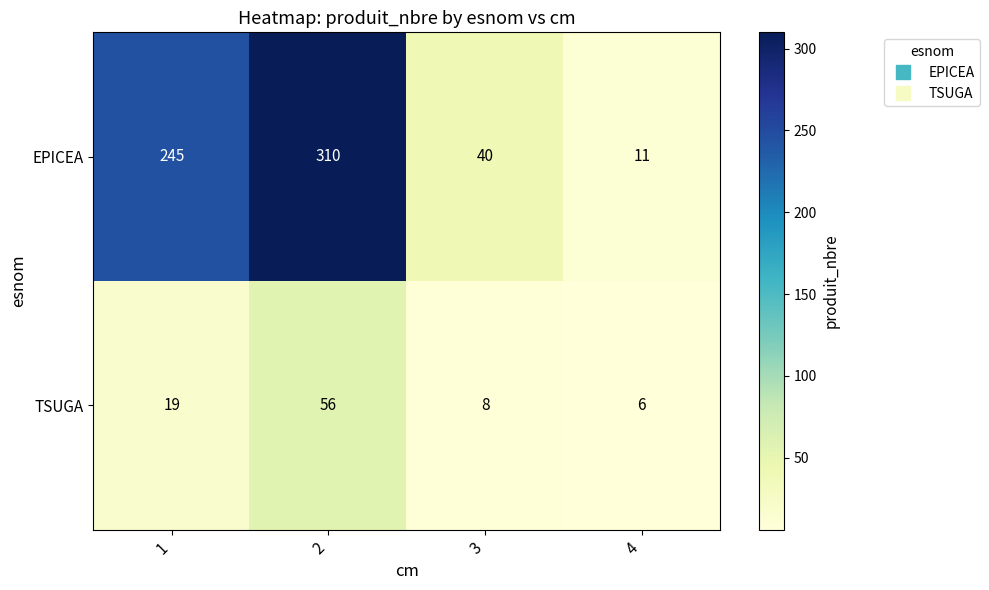

Reading left to right, what are all the values shown in this chart?

EPICEA: 245	310	40	11
TSUGA: 19	56	8	6